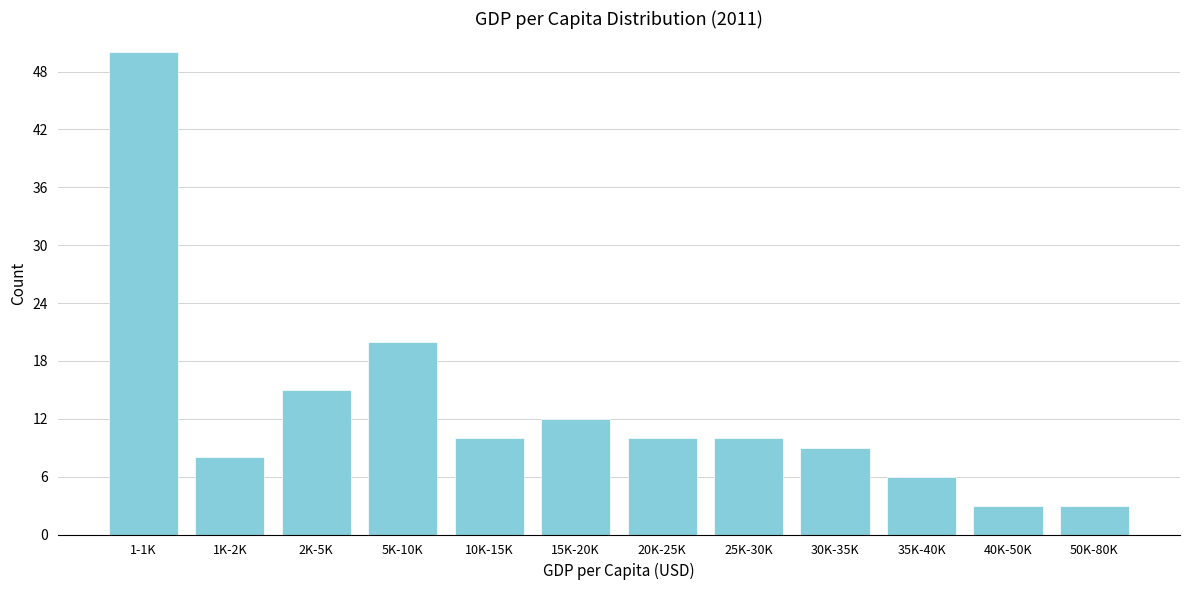

Reading left to right, extract all data points from this chart.

1-1K=50	1K-2K=8	2K-5K=15	5K-10K=20	10K-15K=10	15K-20K=12	20K-25K=10	25K-30K=10	30K-35K=9	35K-40K=6	40K-50K=3	50K-80K=3